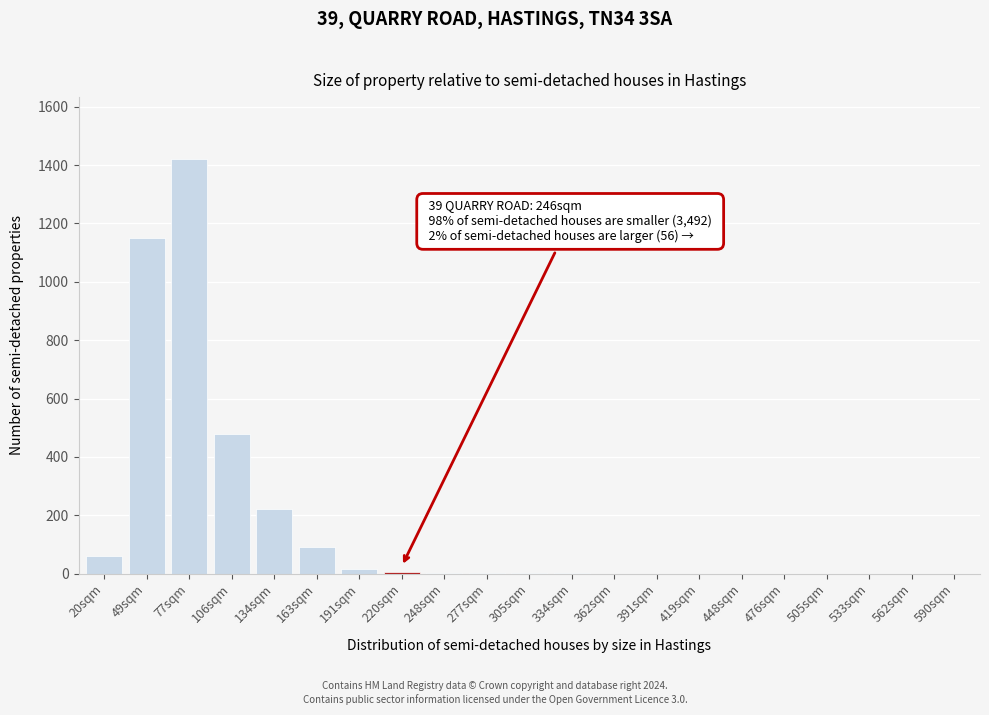

Where is the data nearest to the value 710?

106sqm